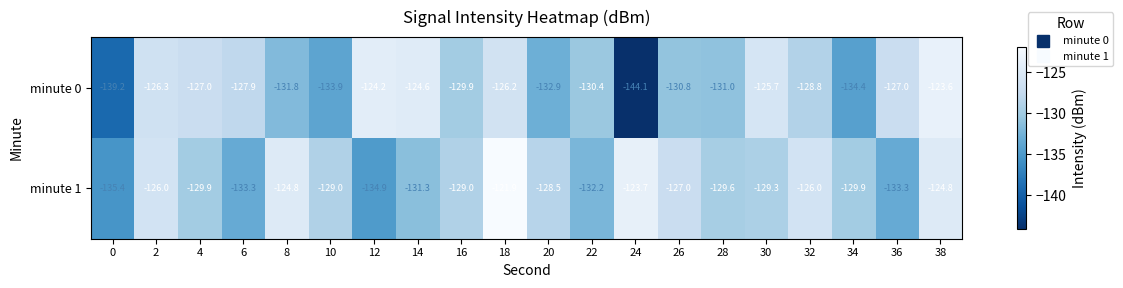

Which category has the lowest value in the minute 0 series?

24